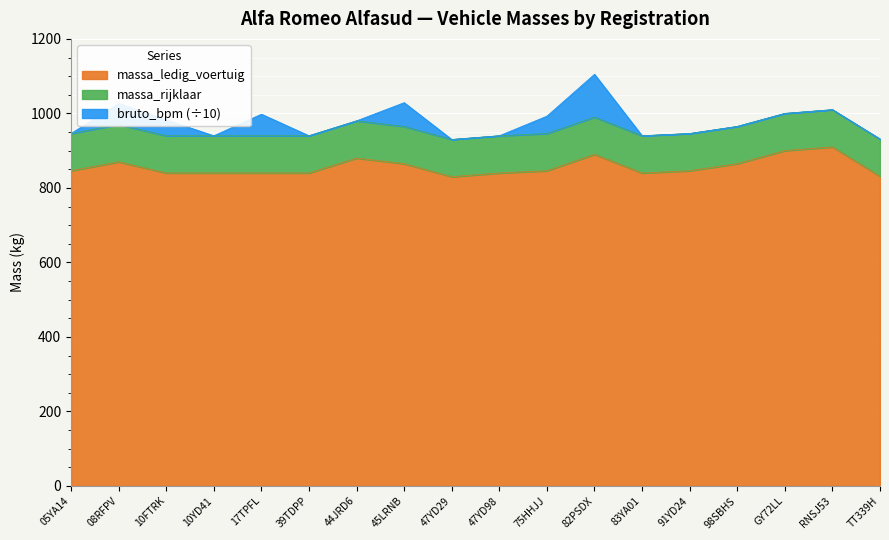

True or false: massa_rijklaar and massa_ledig_voertuig cross at least once.

False